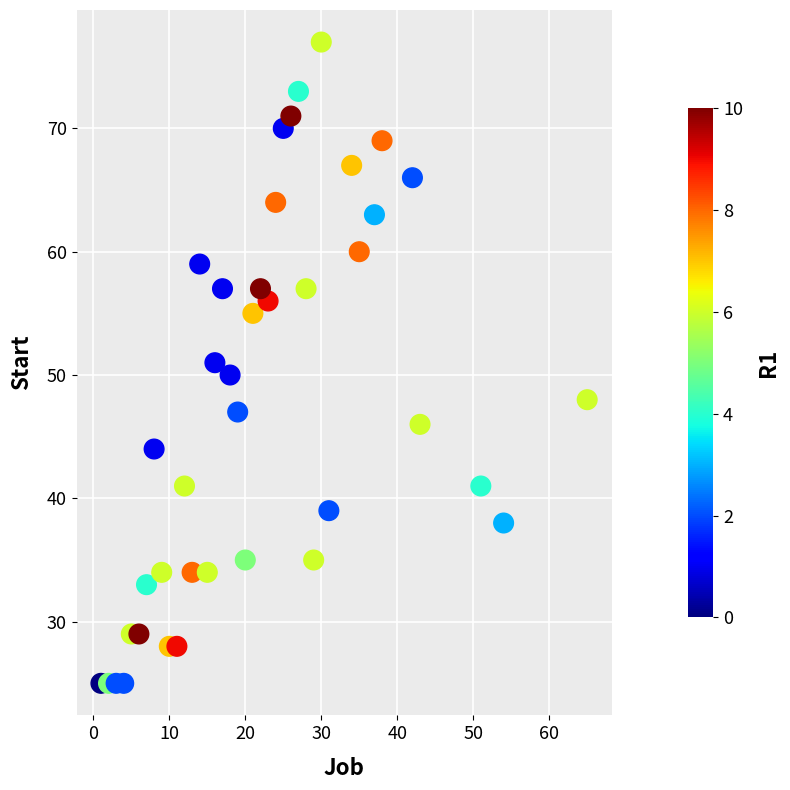

What is the range of X values (max minus min)?

64